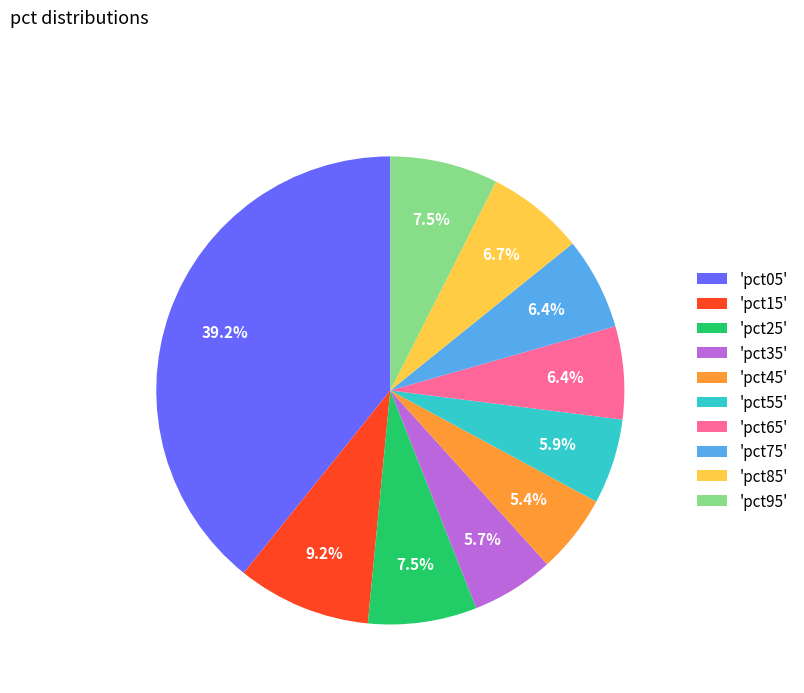

Which category has the biggest portion of the pie?

'pct05'